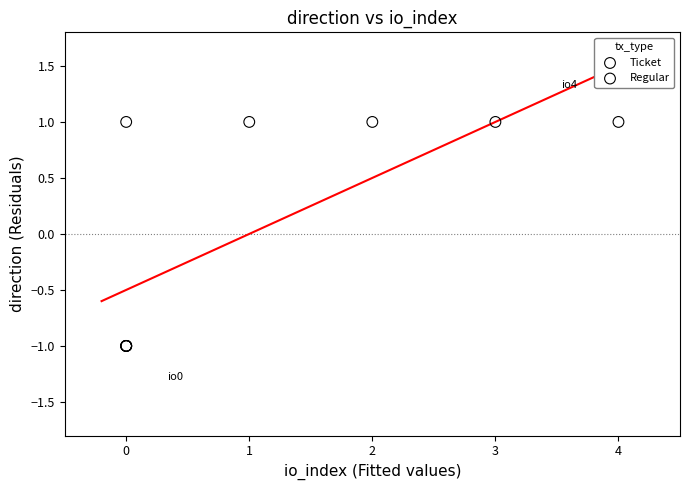

Which series contains the lowest Y value?

Ticket